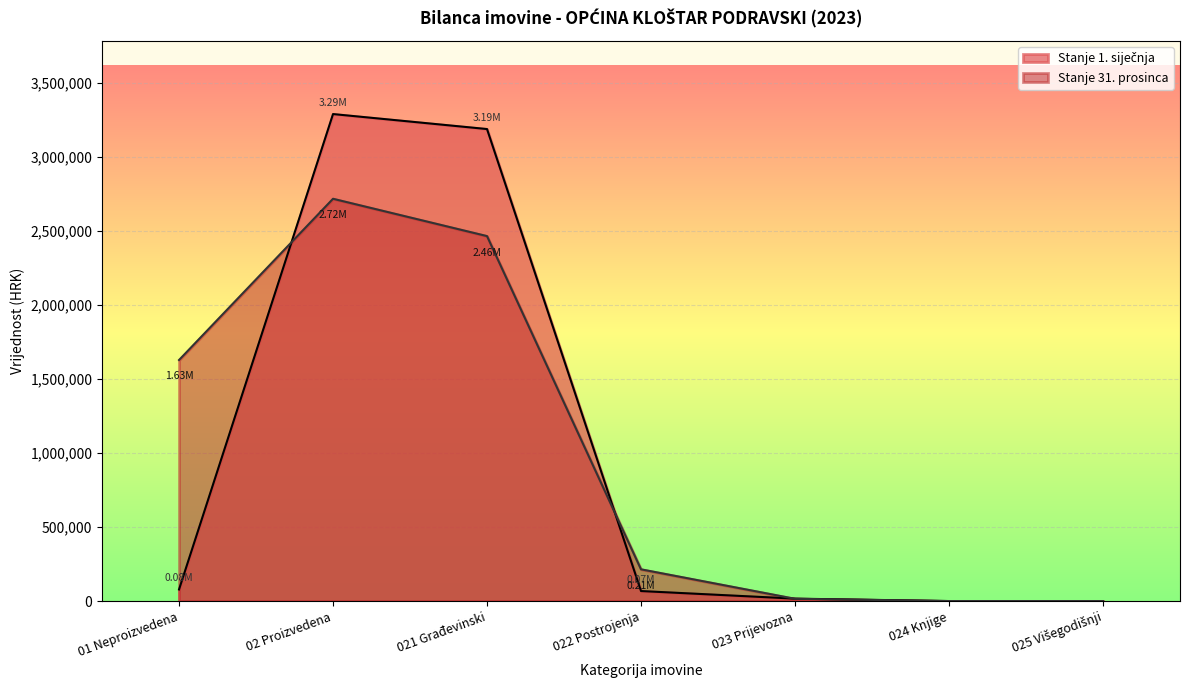

What are all the series names shown in the legend?

Stanje 1. siječnja, Stanje 31. prosinca